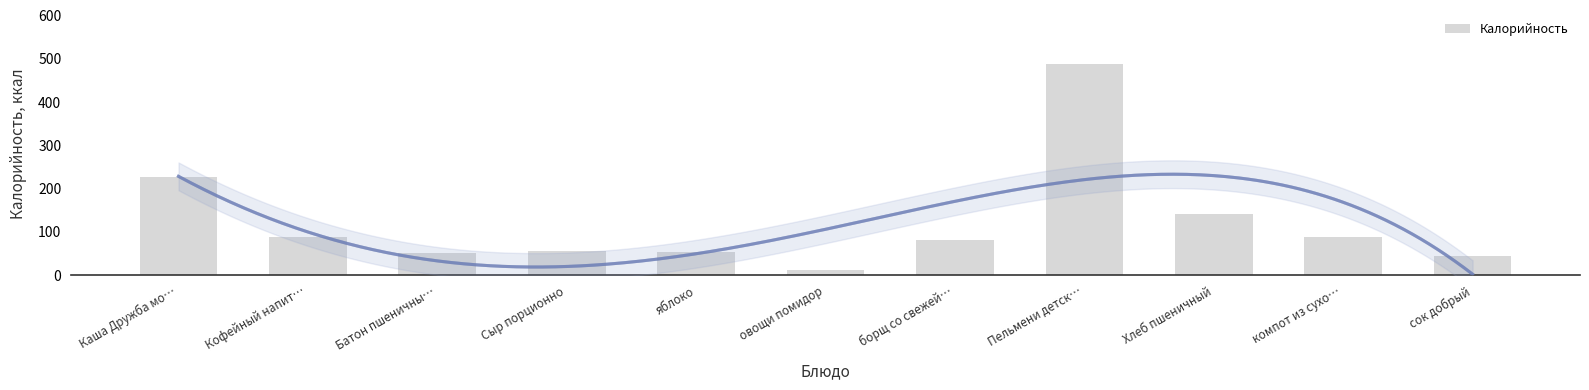

The value at Пельмени детск… is 486.5. True or false?

True